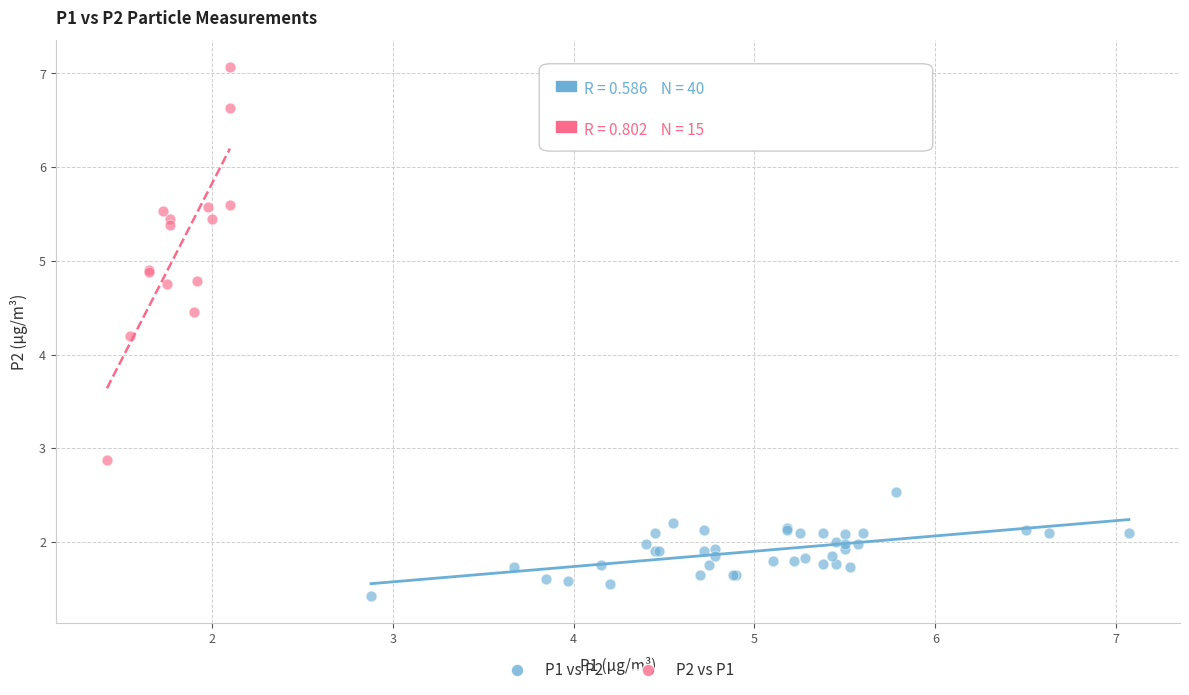

Which series reaches the maximum Y coordinate?

P2 vs P1